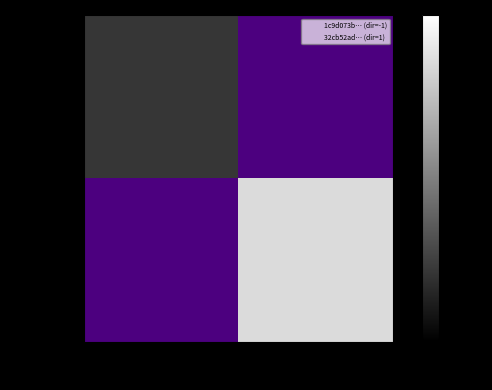

Read the 1c9d073b… value at -1.

15.0